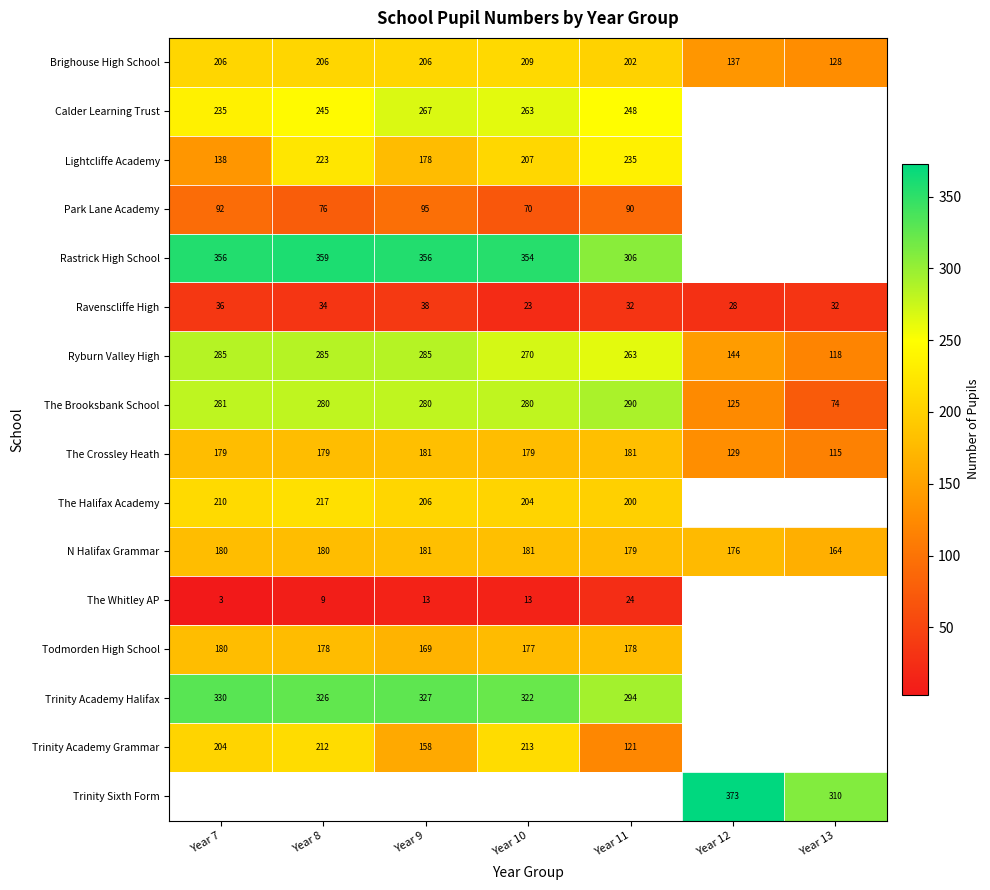

How many values in the Ryburn Valley High series are below 270?

3